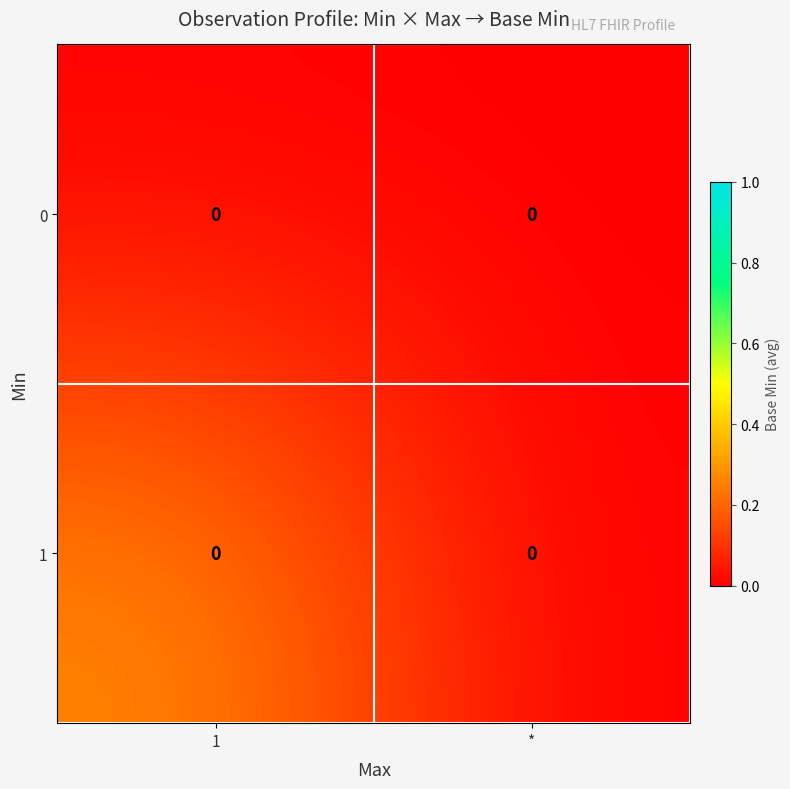

Rank the series by their maximum value, from highest to lowest.

1, 0